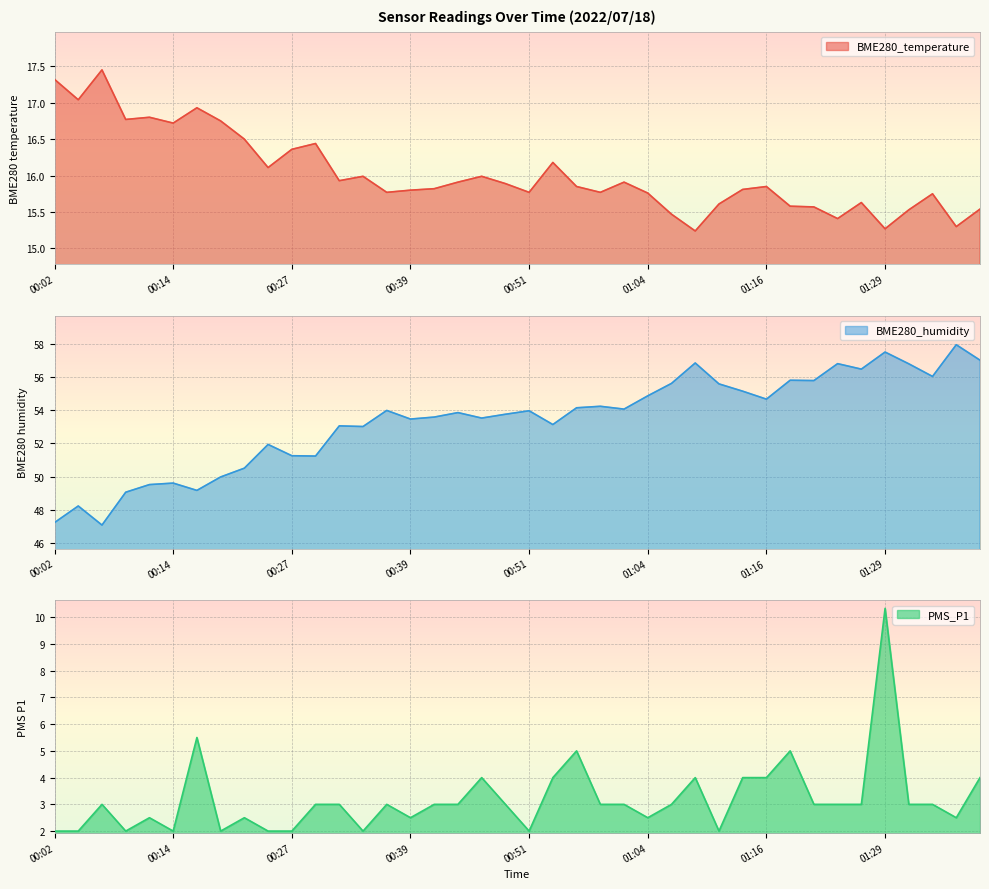

How many values in the BME280_humidity series are below 53?

12